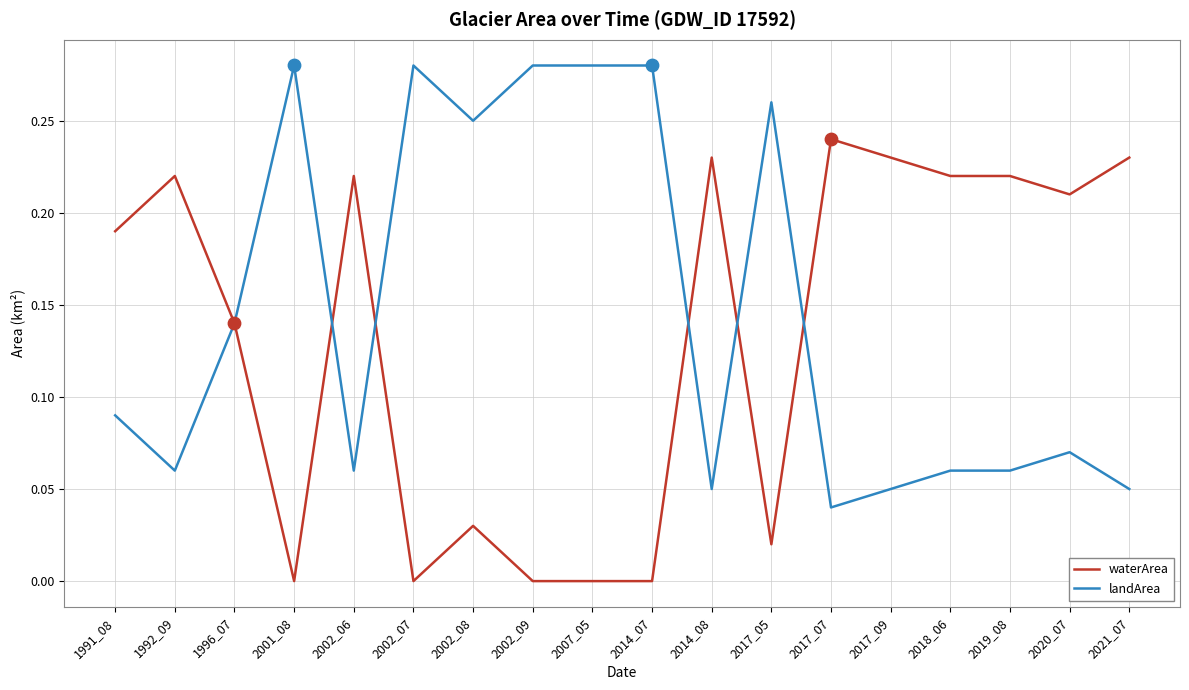

Which series has the largest total across all categories?

landArea